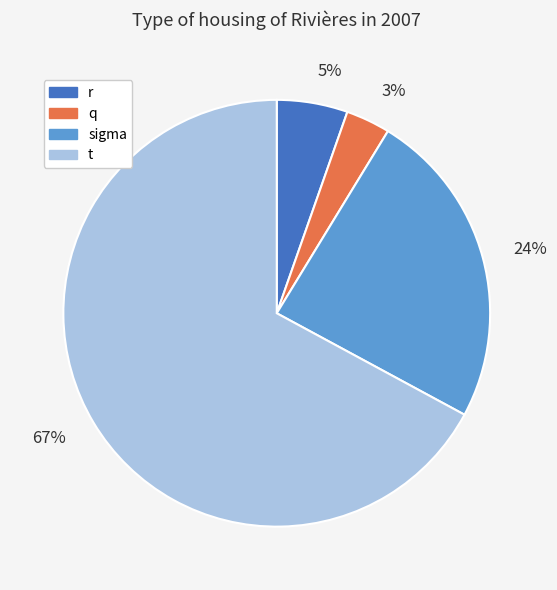

Do t and r together represent more than half of the pie?

Yes